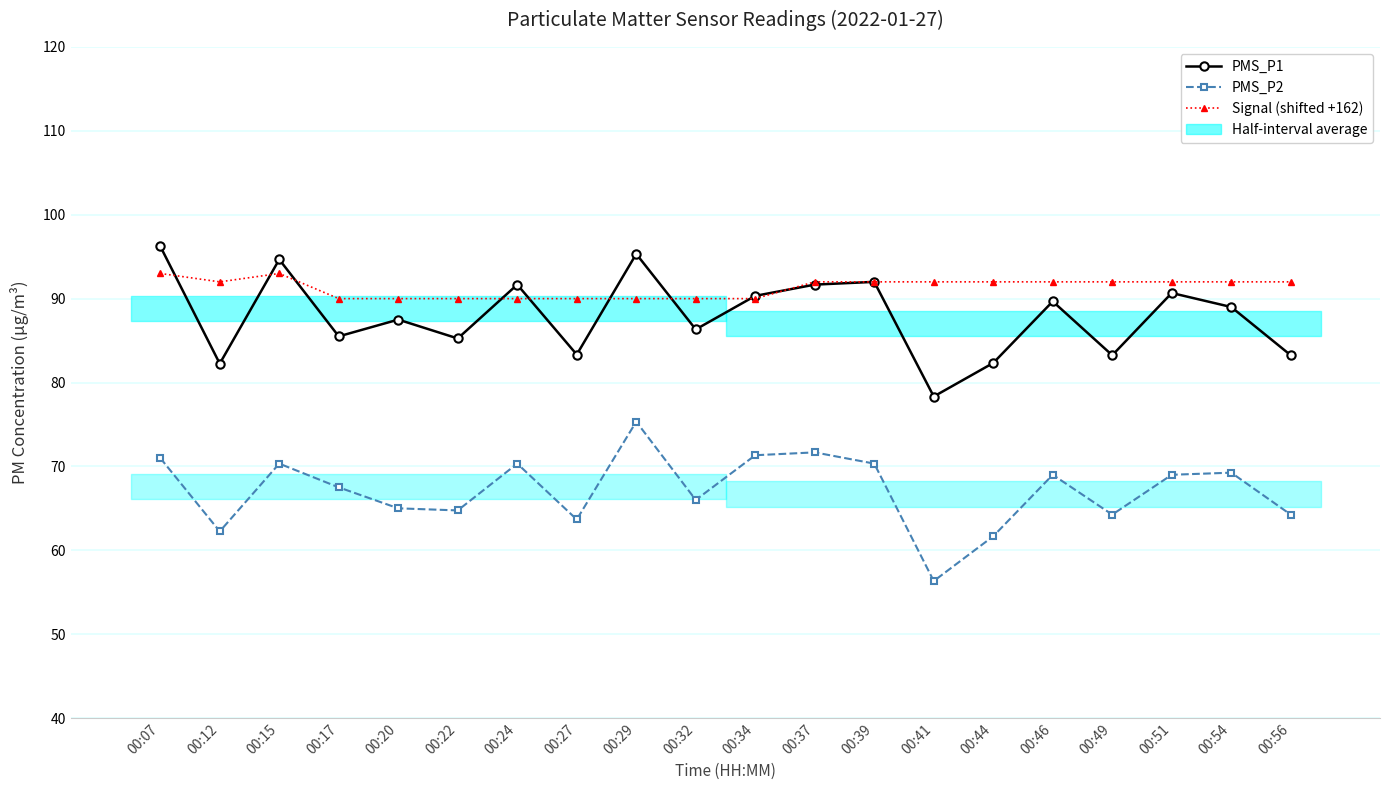

Which series has the widest spread of values?

PMS_P2